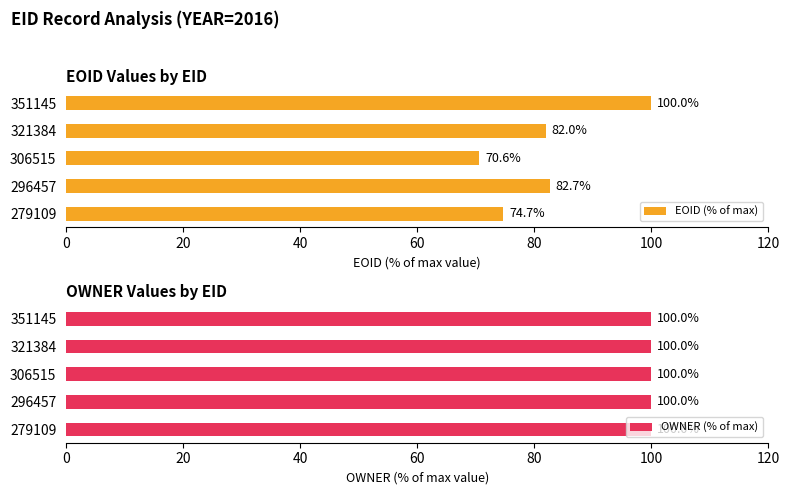

The value of EOID (% of max) at 351145 is 63.9. True or false?

False